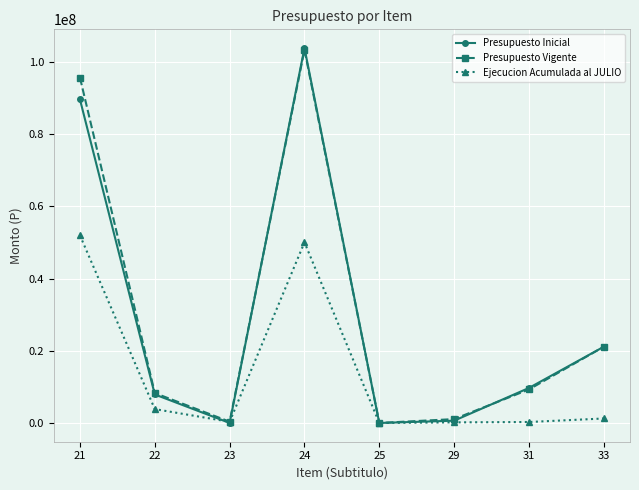

What is the lowest value of the Ejecucion Acumulada al JULIO series?

1